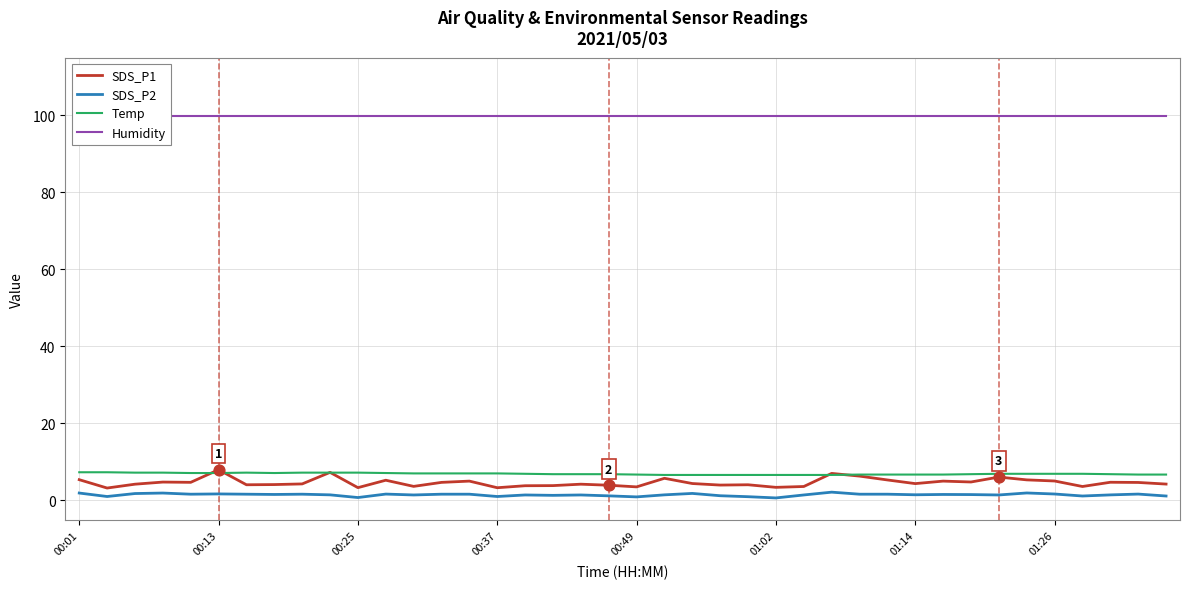

Which series has the widest spread of Y values?

SDS_P1